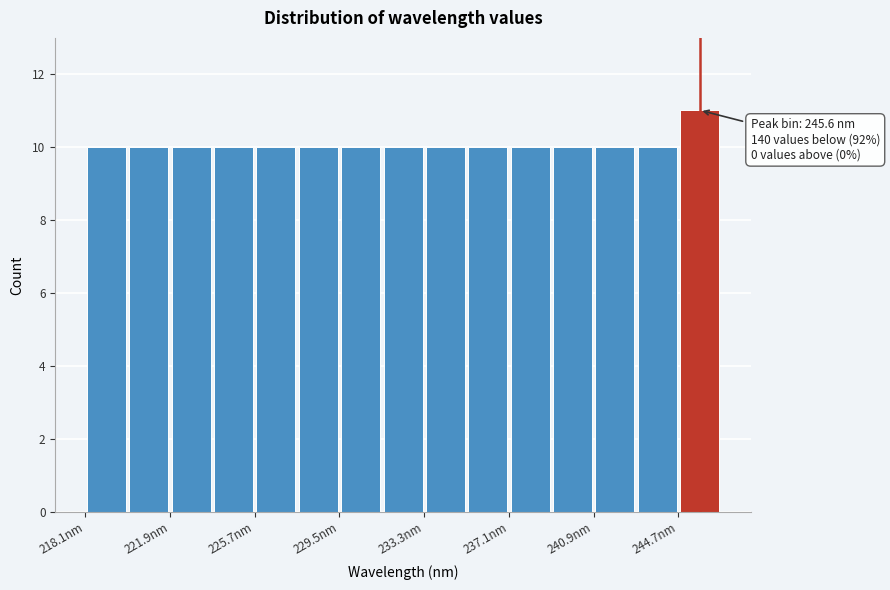

Around what value on the x-axis is the tallest bar? Give the approximate position of its centre, as read against the axis.

245.5